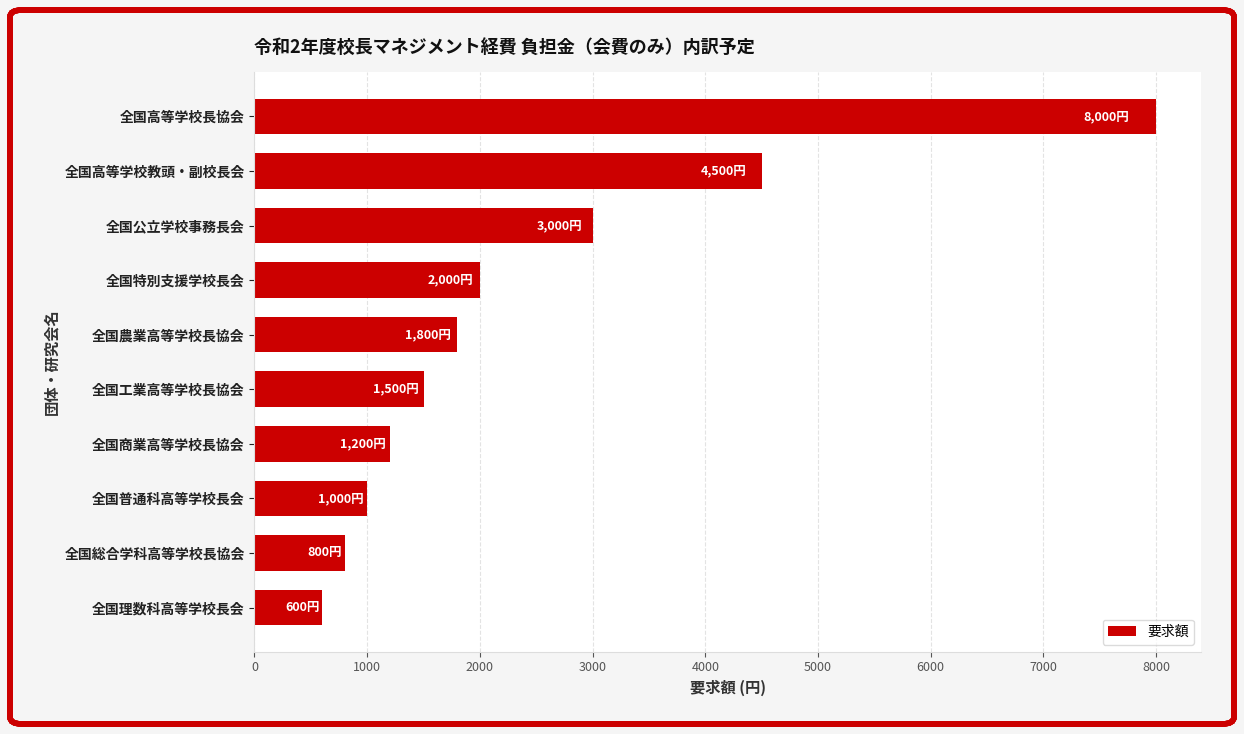

Are the bars grouped side by side (vs. stacked)?

No